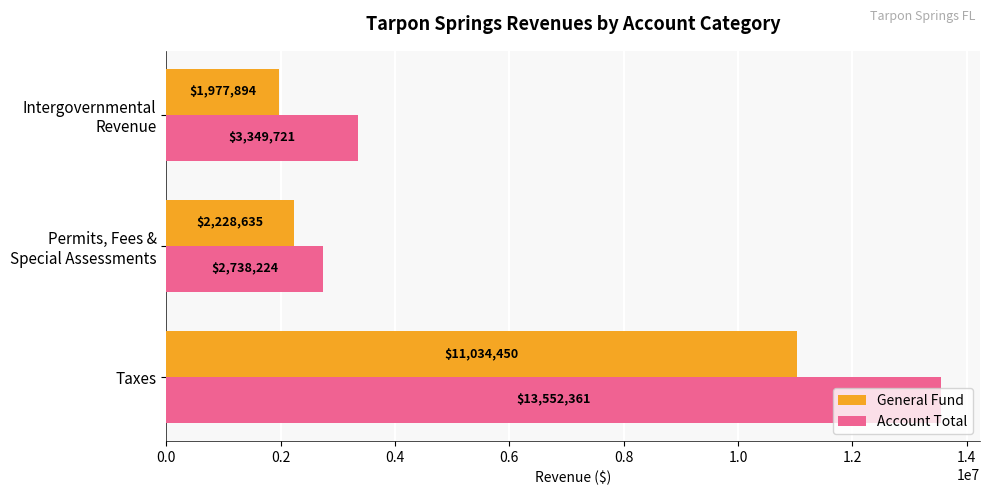

The value of Account Total at Taxes is 13552361. True or false?

True